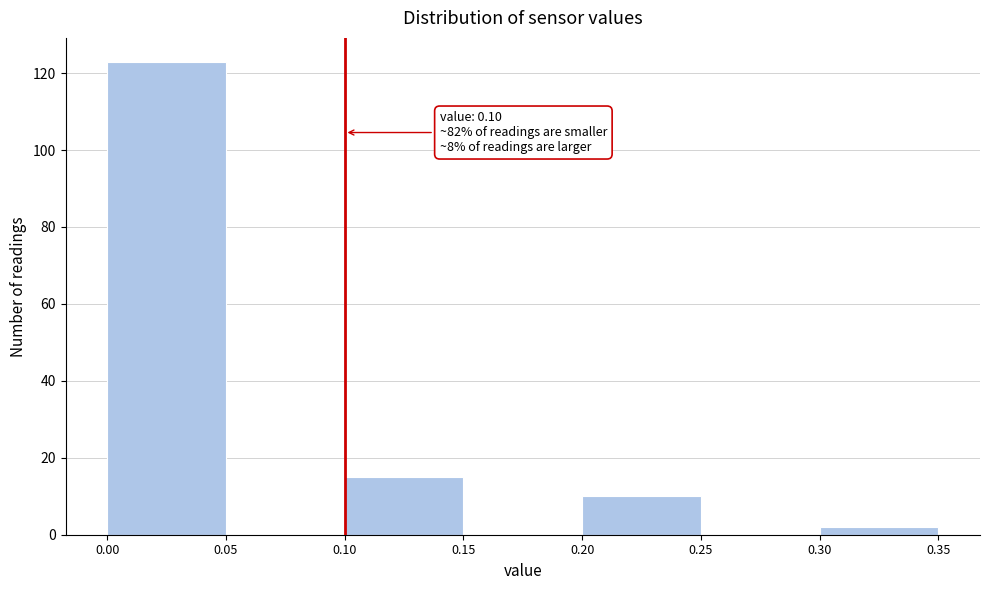

Which range on the x-axis has the tallest bar?

0.00 to 0.05